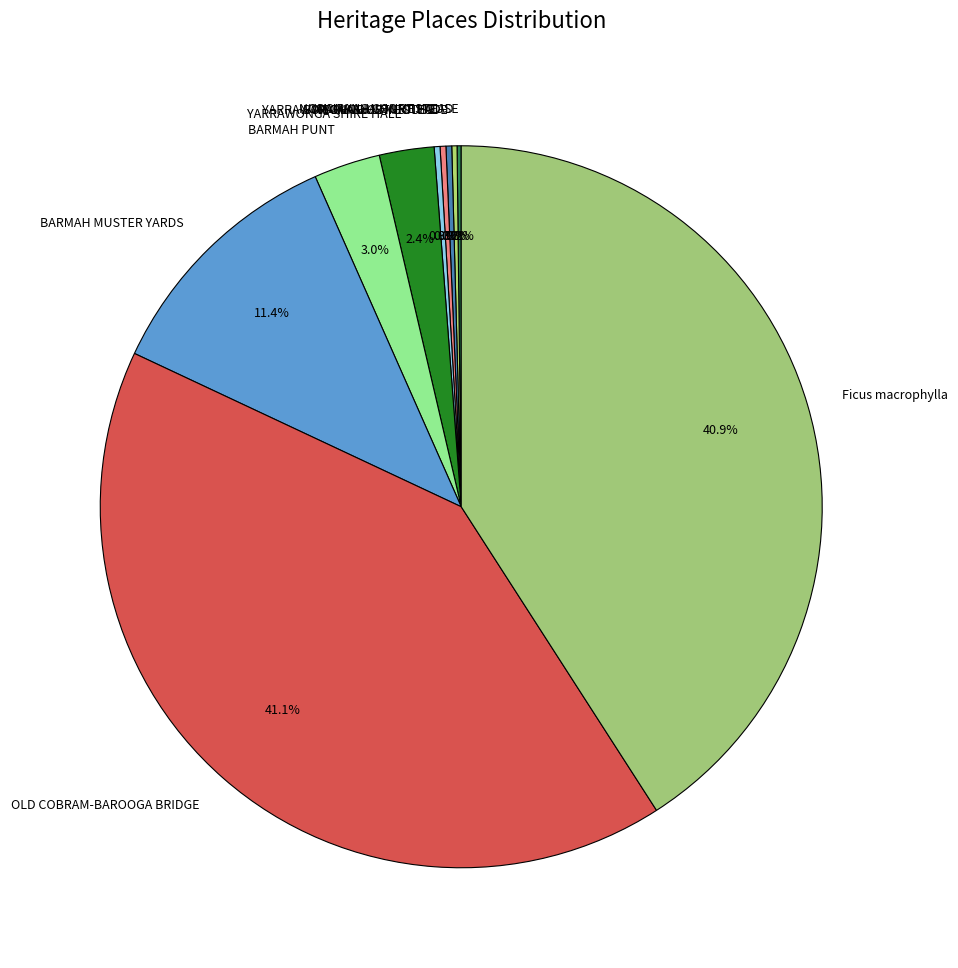

Which has a higher value, BARMAH PUNT or YARRAWONGA SHIRE HALL?

BARMAH PUNT